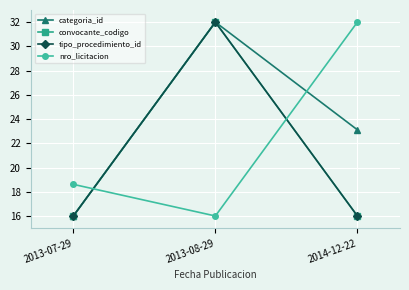

What is the sum of all convocante_codigo values?

64.0